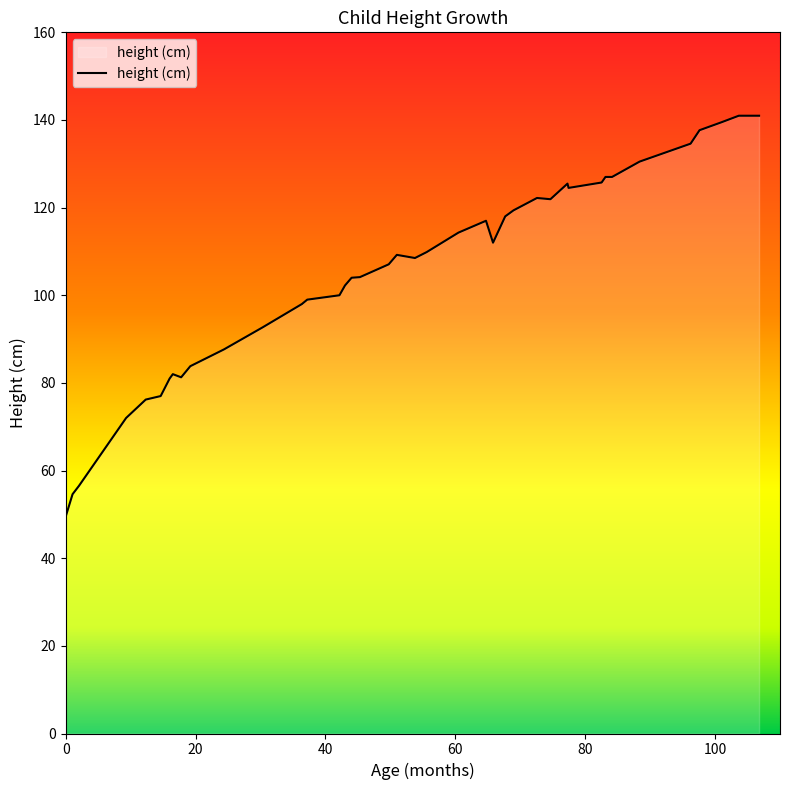

How many values exceed 109?

20